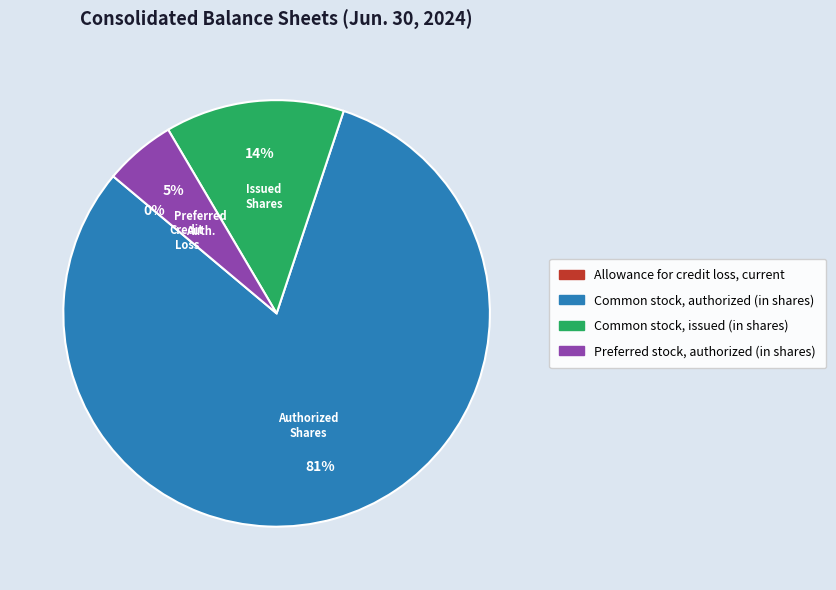

Does Common stock, authorized (in shares) represent more than half of the total?

Yes